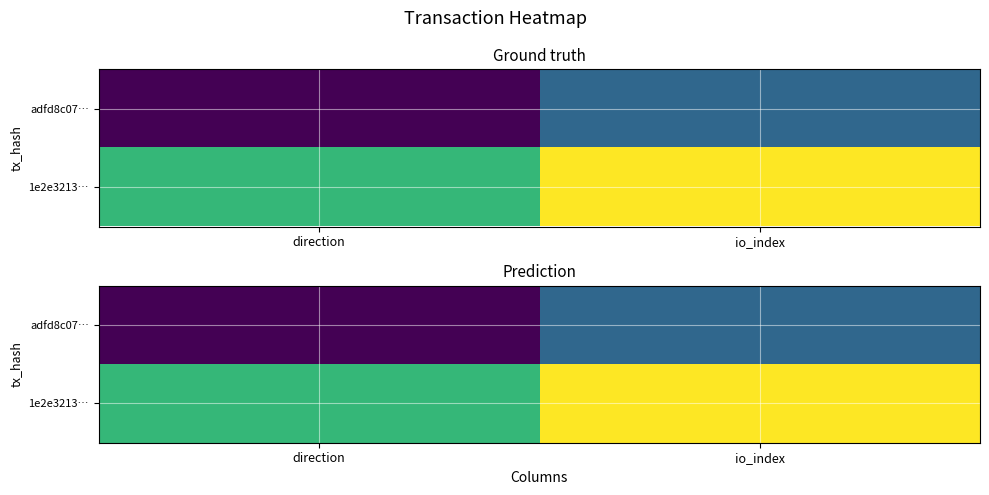

Rank the series by their maximum value, from highest to lowest.

1e2e3213…, adfd8c07…